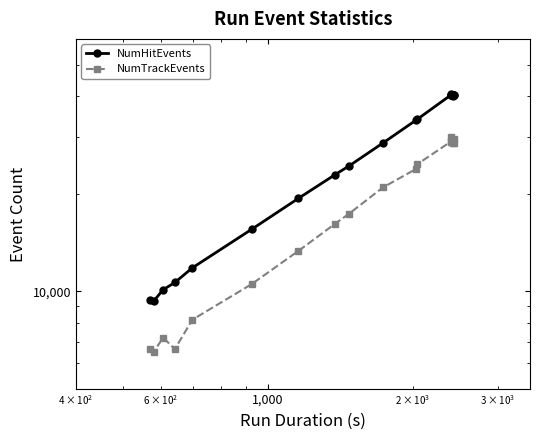

True or false: NumTrackEvents and NumHitEvents intersect in this chart.

False